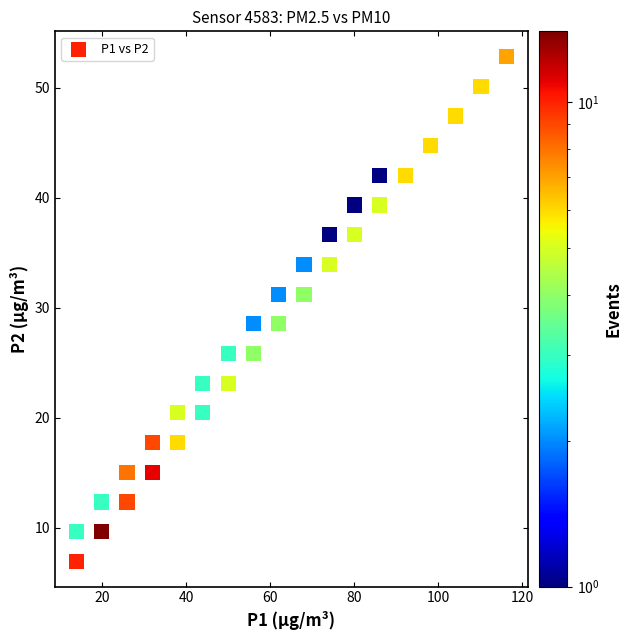

What is the range of Y values (max minus min)?

45.9